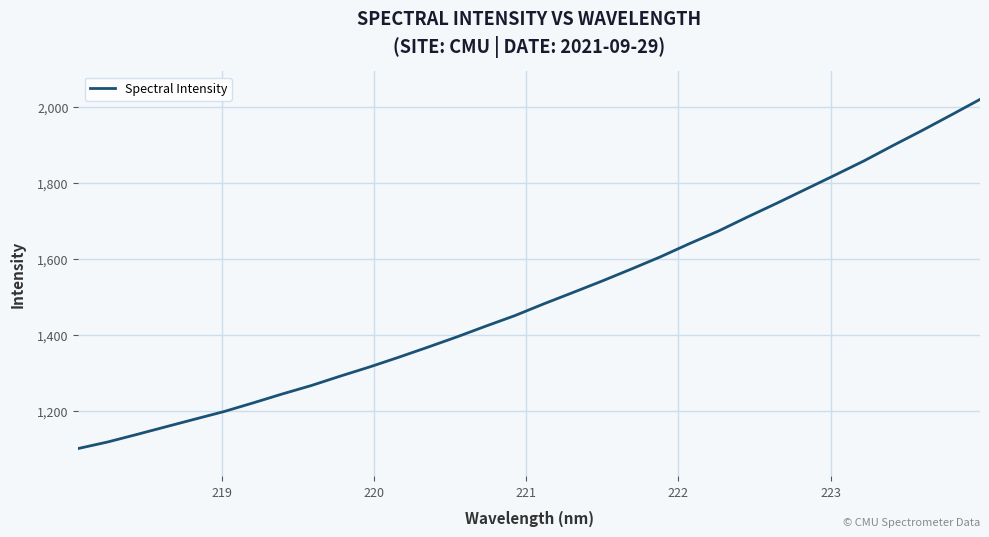

What is the maximum value shown in the chart?

2020.4